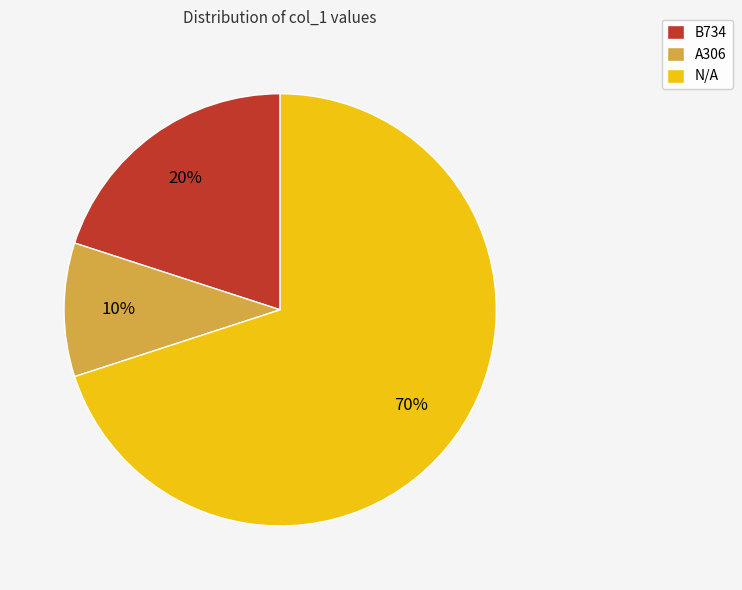

Is there a majority slice in this chart?

Yes